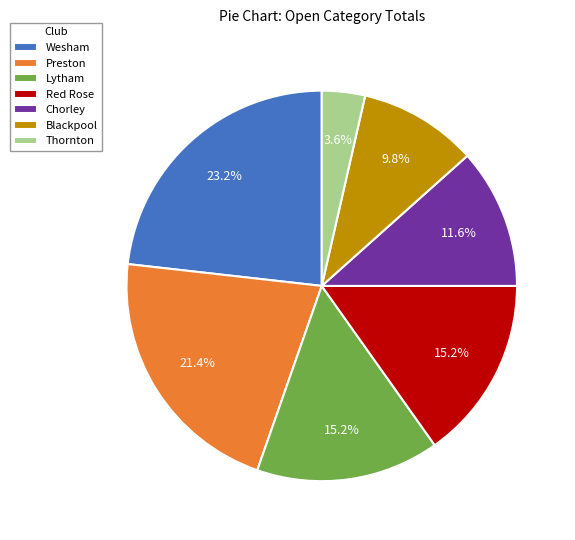

How many slices are in this pie chart?

7